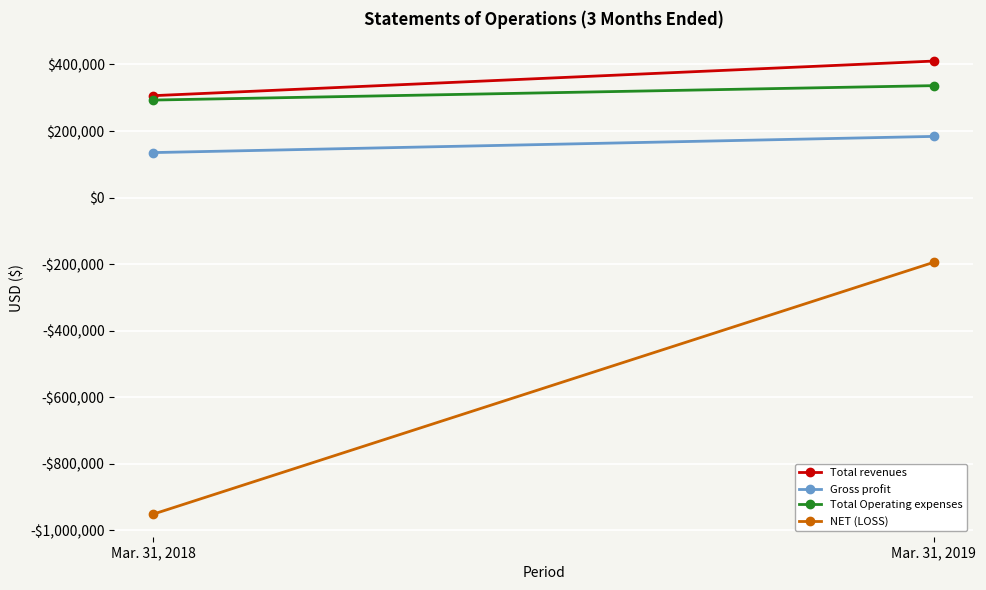

What is the difference between the Total Operating expenses values at Mar. 31, 2018 and Mar. 31, 2019?

43331